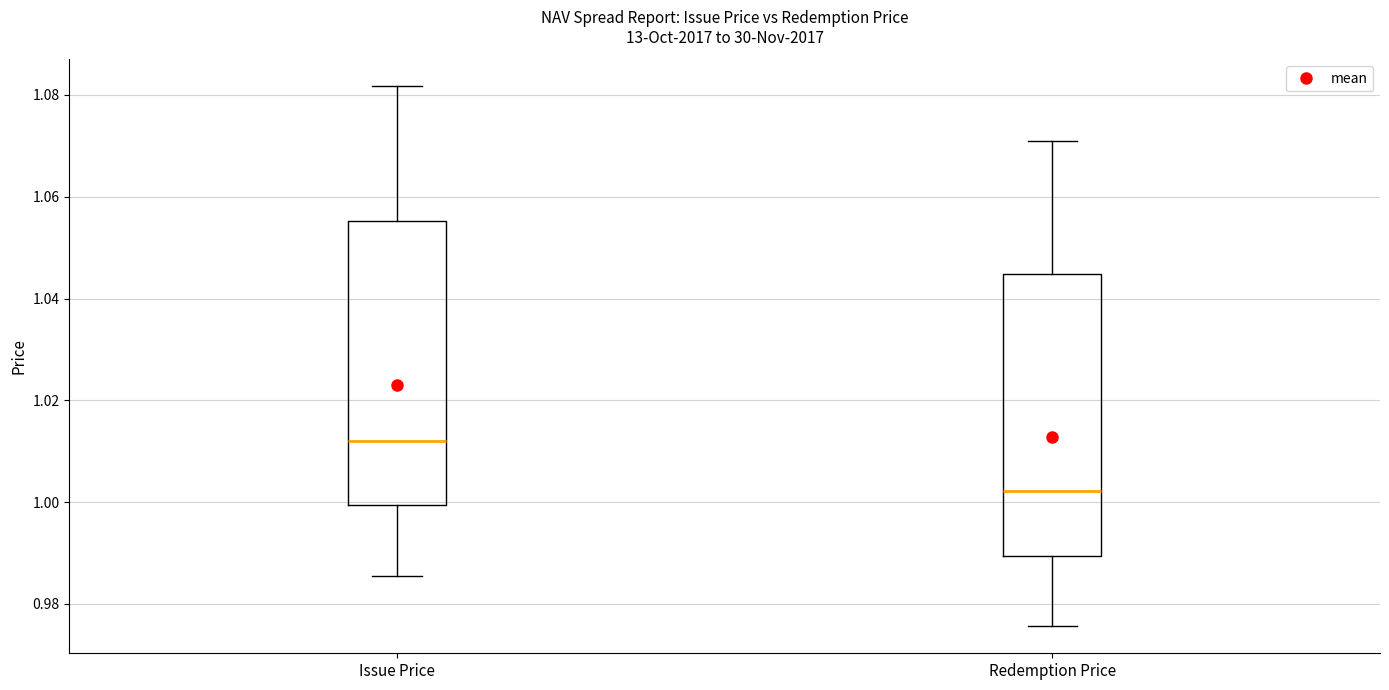

Which box has the highest median line?

Issue Price